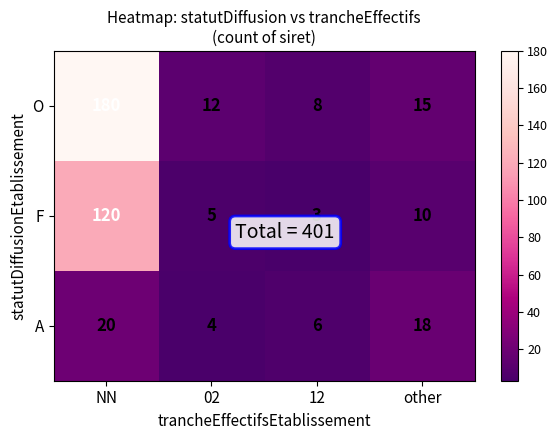

True or false: F has a value of 161 at NN.

False